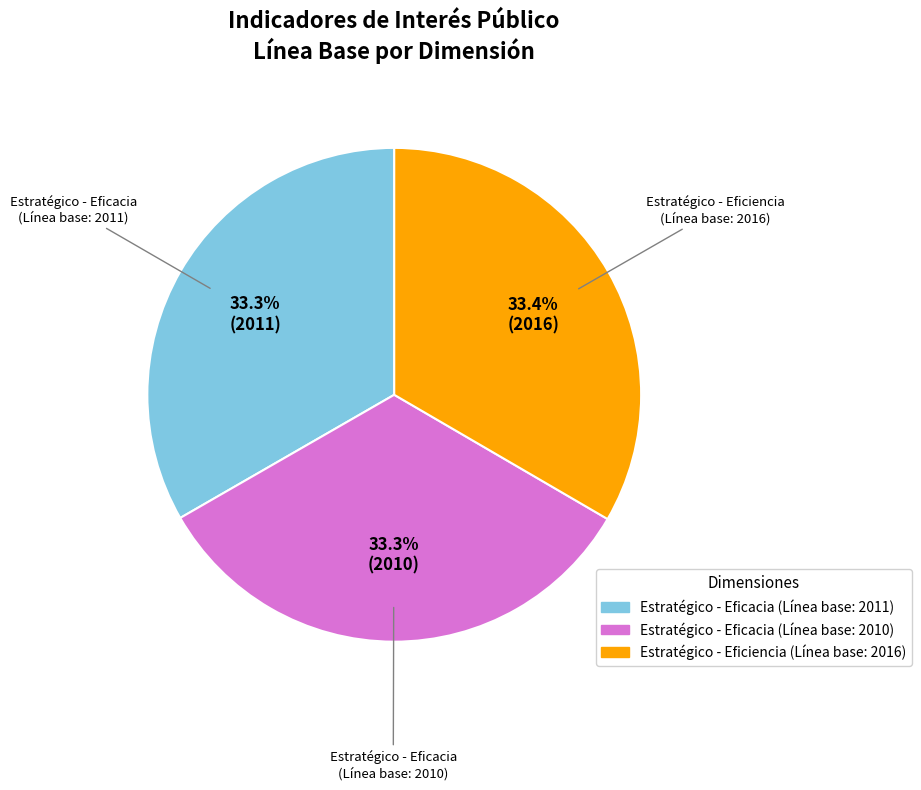

How many slices are in this pie chart?

3